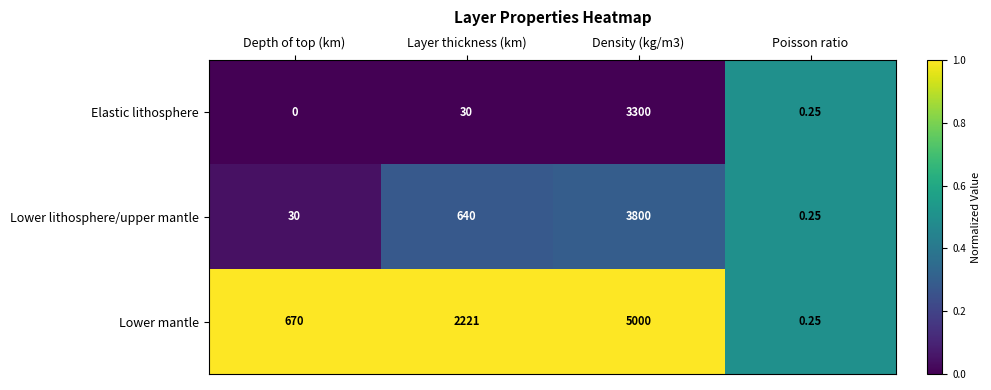

List the series in order of their peak value, highest first.

Lower mantle, Lower lithosphere/upper mantle, Elastic lithosphere